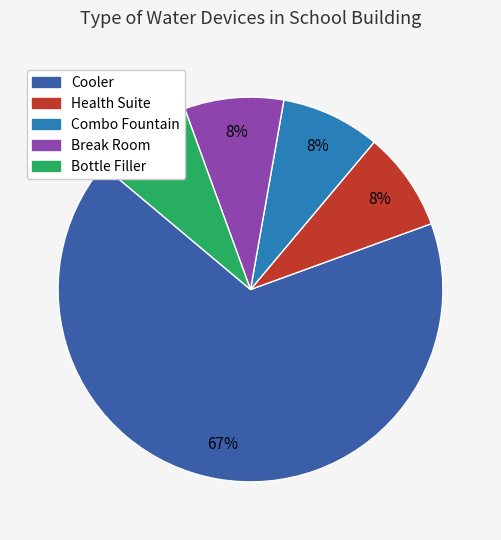

To the nearest percent, what portion does Bottle Filler represent?

8%